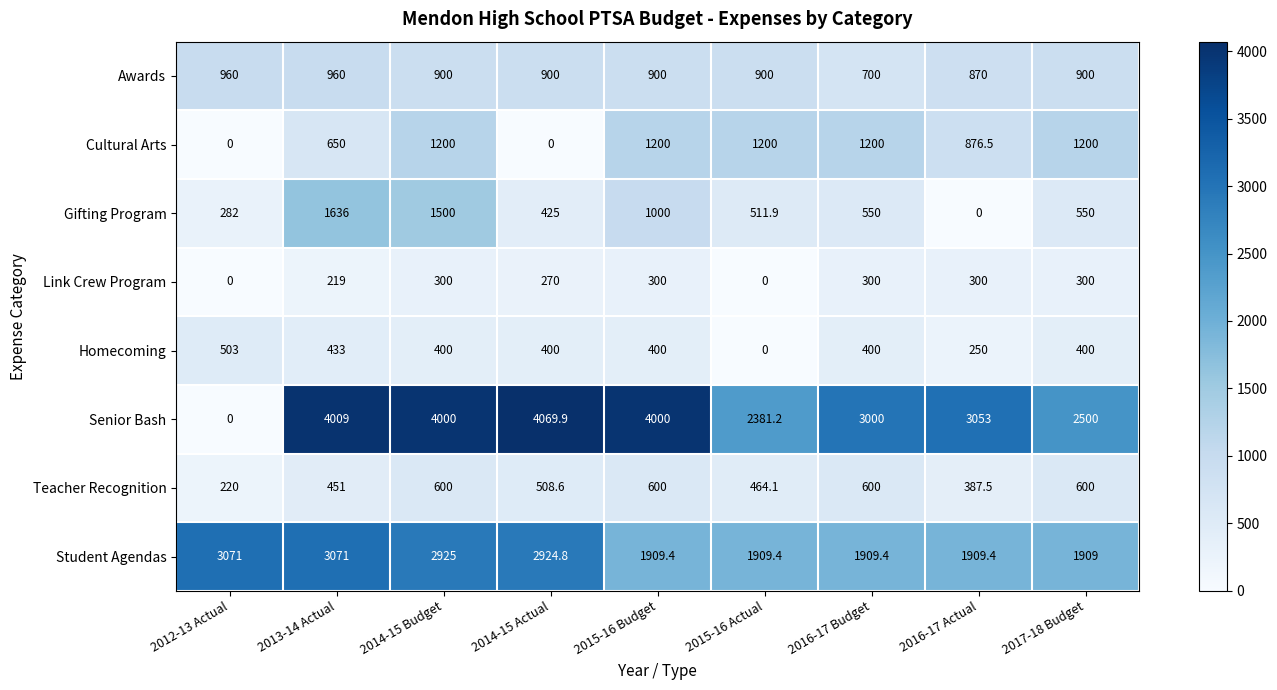

At how many categories does at least one series exceed 445?

9